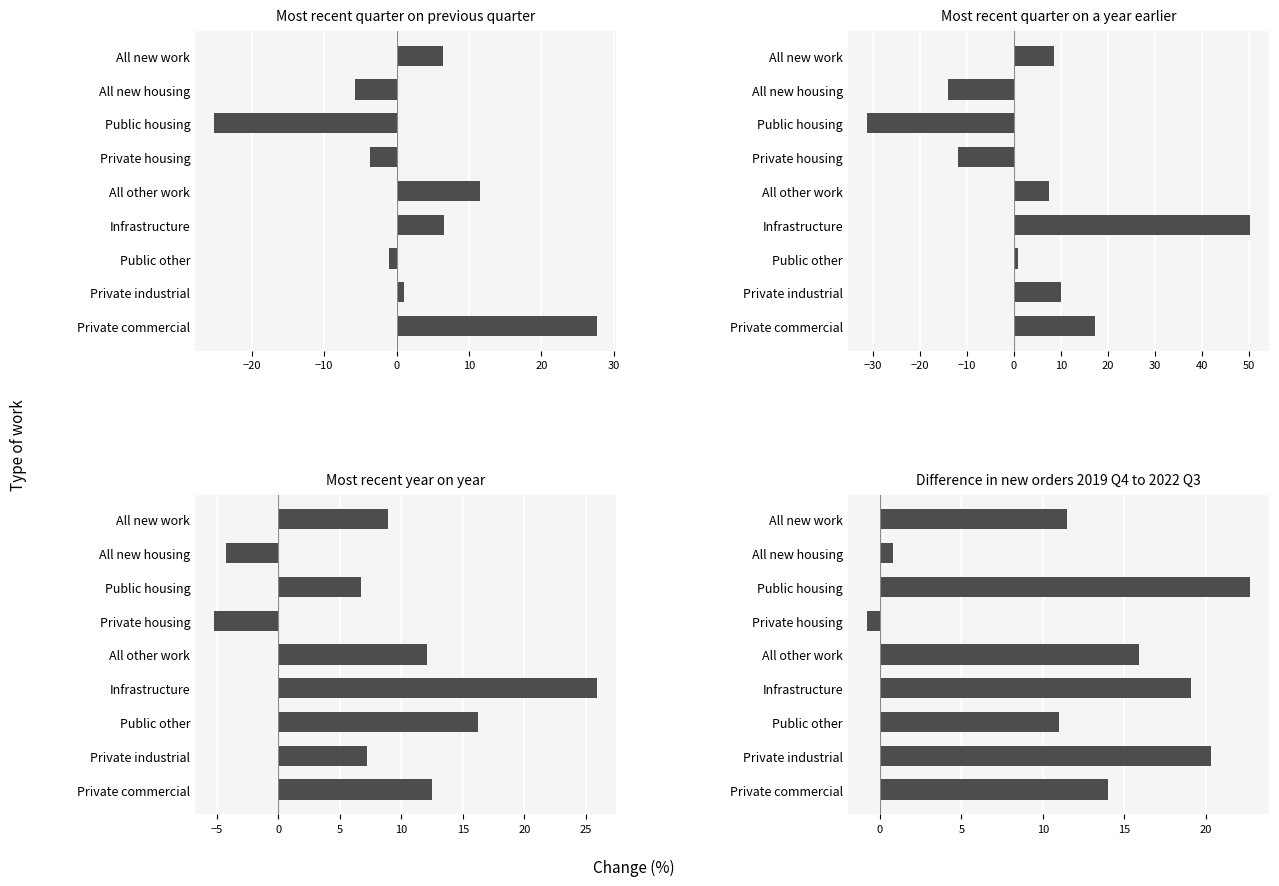

What are all the series names shown in the legend?

Most recent quarter on previous quarter, Most recent quarter on a year earlier, Most recent year on year, Difference in new orders 2019 Q4 to 2022 Q3